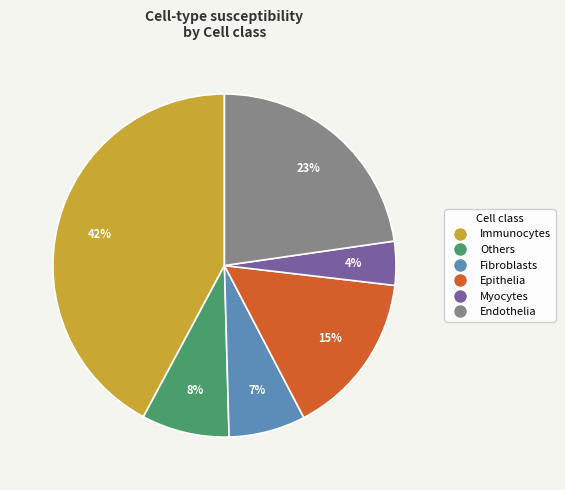

To the nearest percent, what is the difference between the largest and smallest slice percentages?

38%